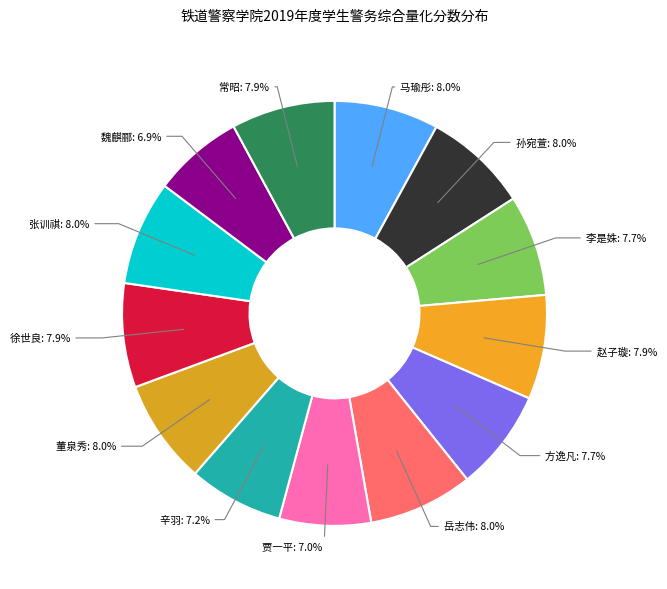

Count the number of slices in the pie.

13